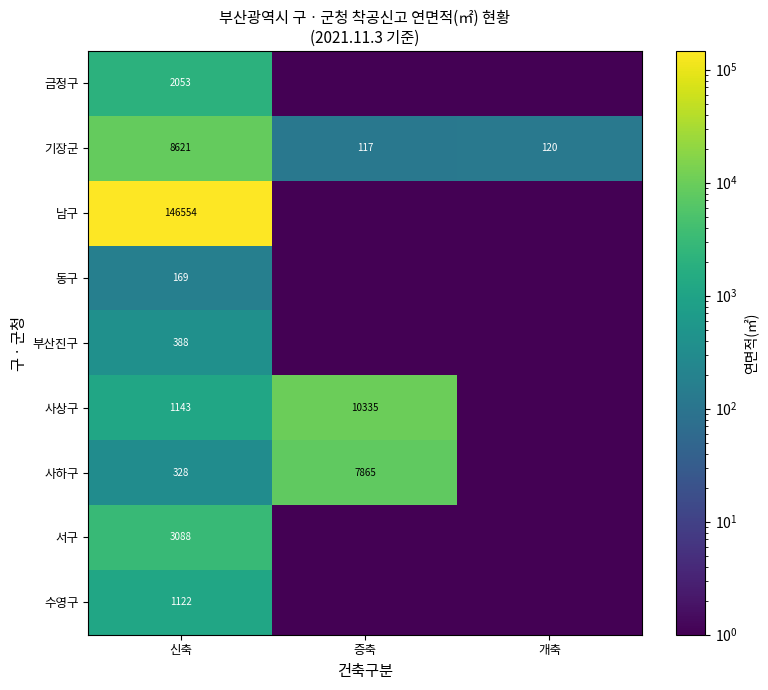

Which category has the highest value across all series?

신축